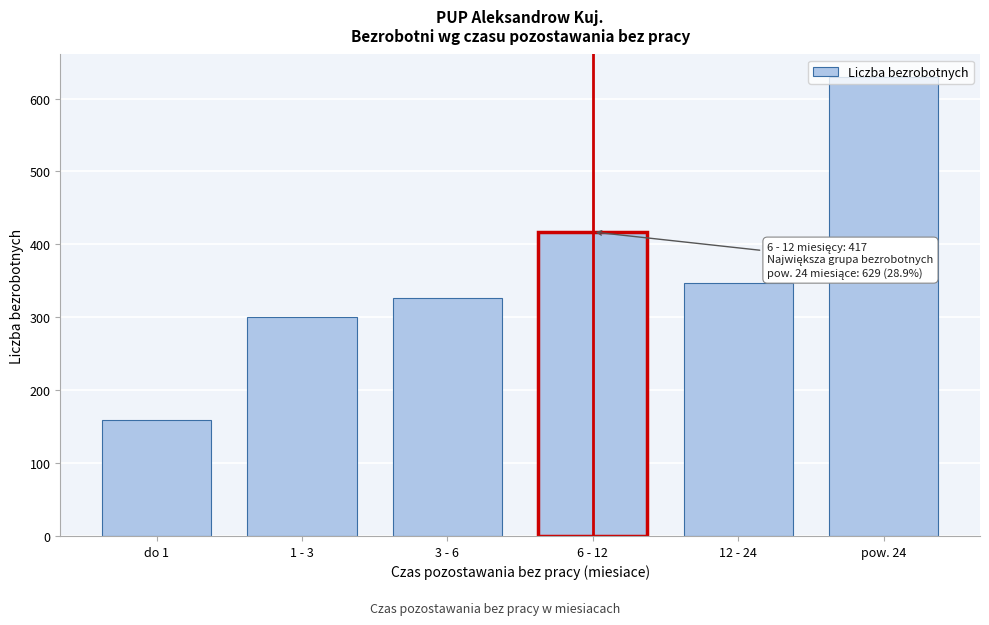

Rank the categories by value from lowest to highest.

do 1, 1 - 3, 3 - 6, 12 - 24, 6 - 12, pow. 24